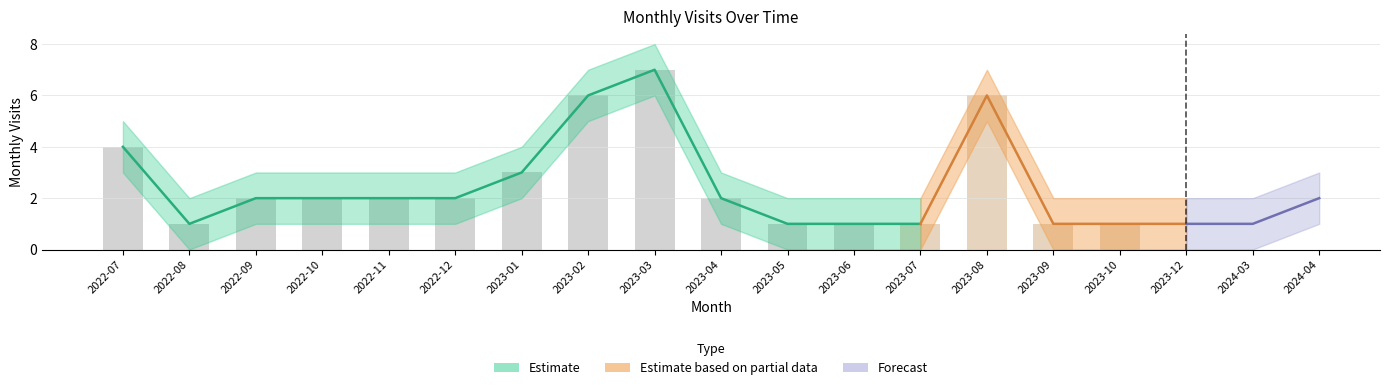

What is the sum of all monthly_visit_lower values?

27